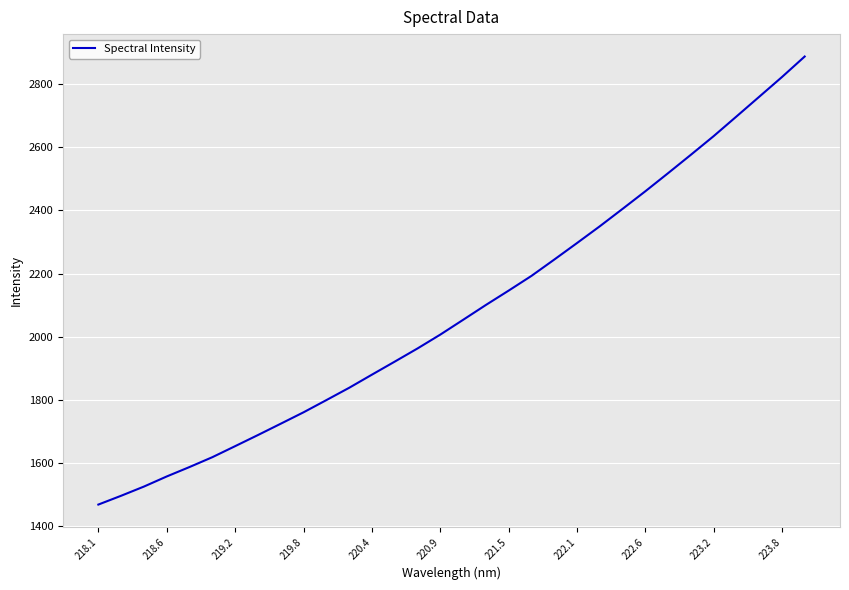

What is the difference between the maximum and minimum values?

1417.5